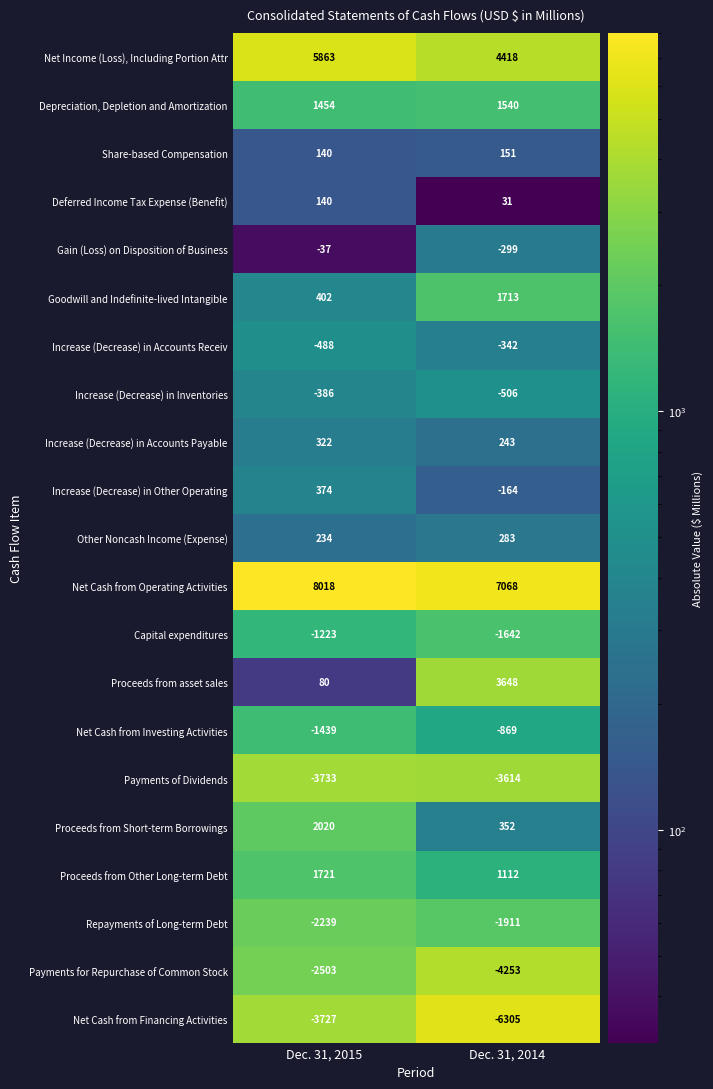

What is the total value across all series at Dec. 31, 2015?

4993